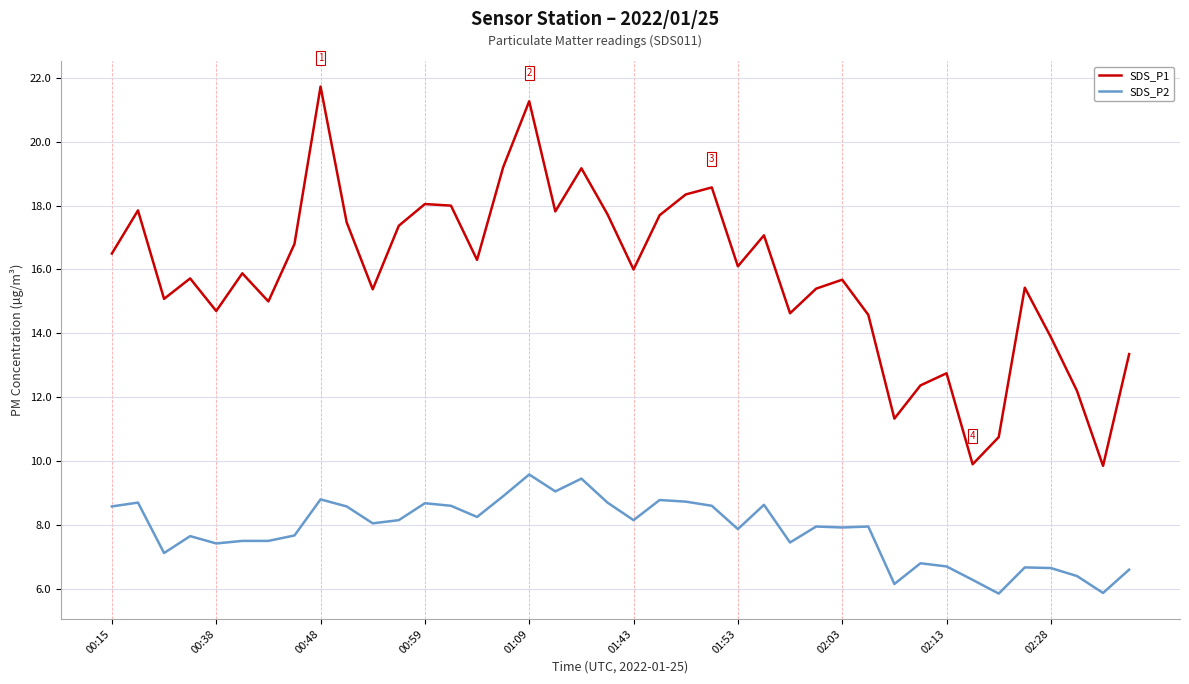

What is the difference between the maximum and minimum values in the SDS_P1 series?

11.9